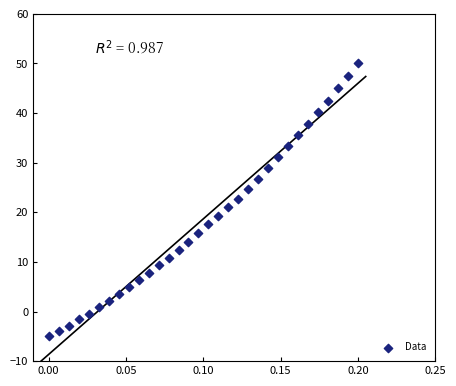

What is the range of Y values (max minus min)?

55.0